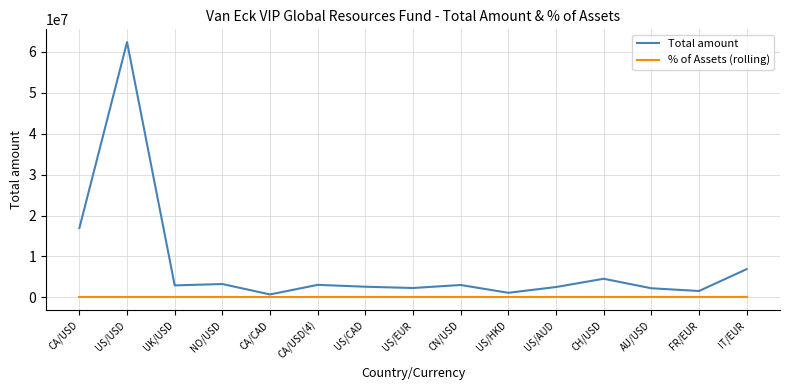

What is the sum of all % of Assets (rolling) values?

0.8